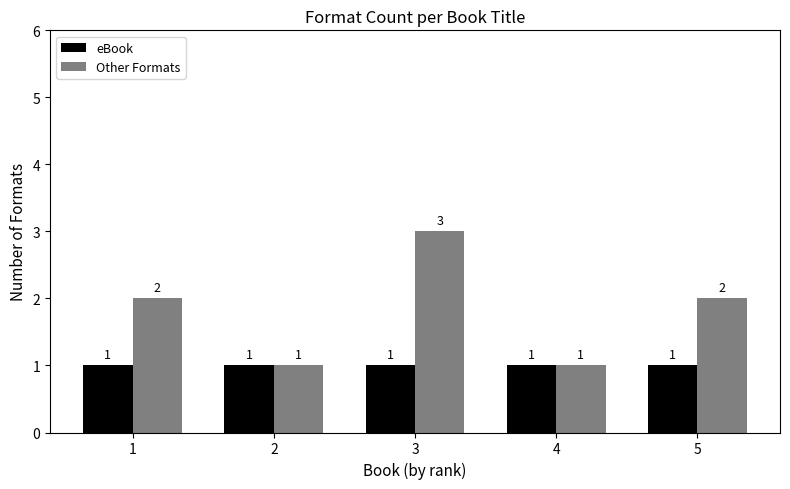

What is the maximum value shown in the chart?

3